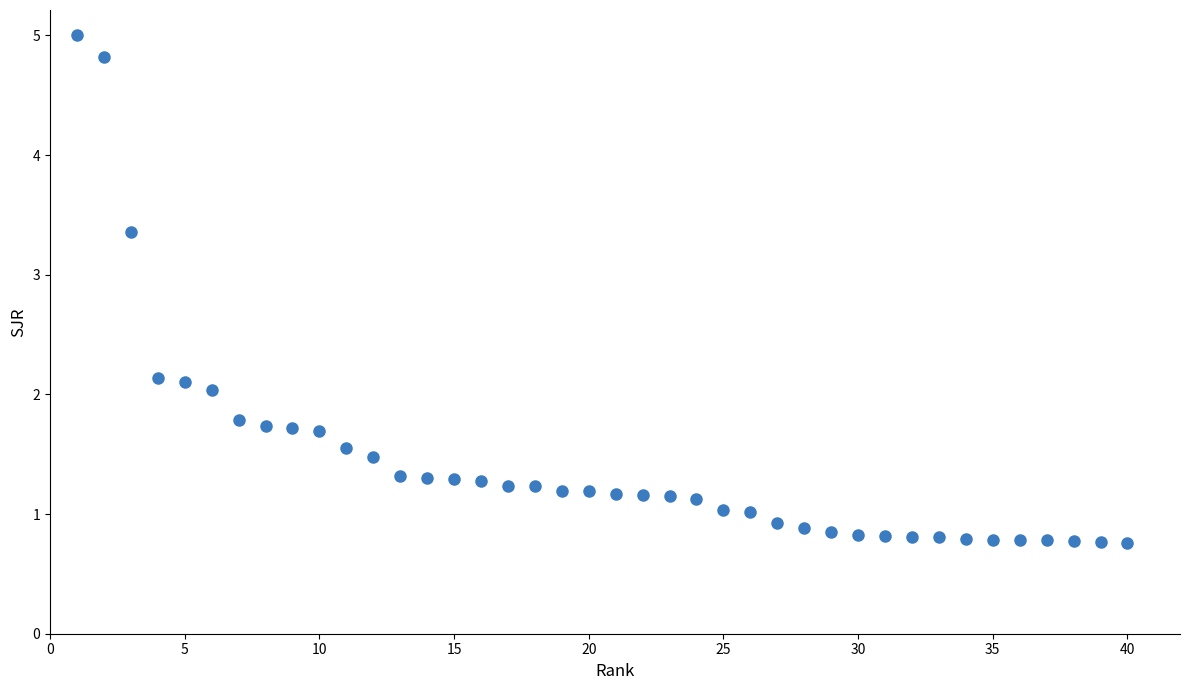

What is the range of X values (max minus min)?

39.0